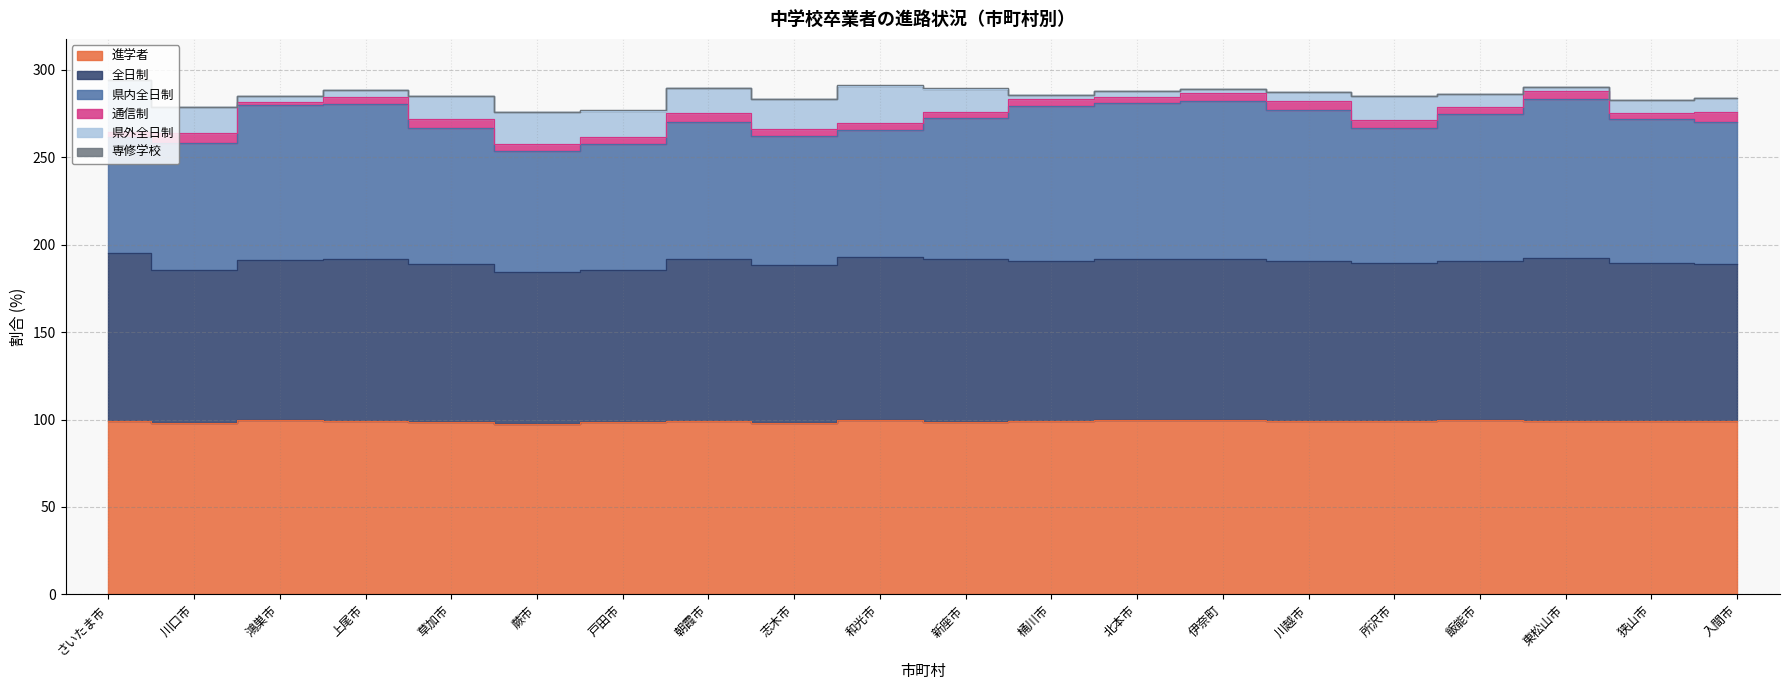

Where is the first local minimum for 県内全日制?

蕨市